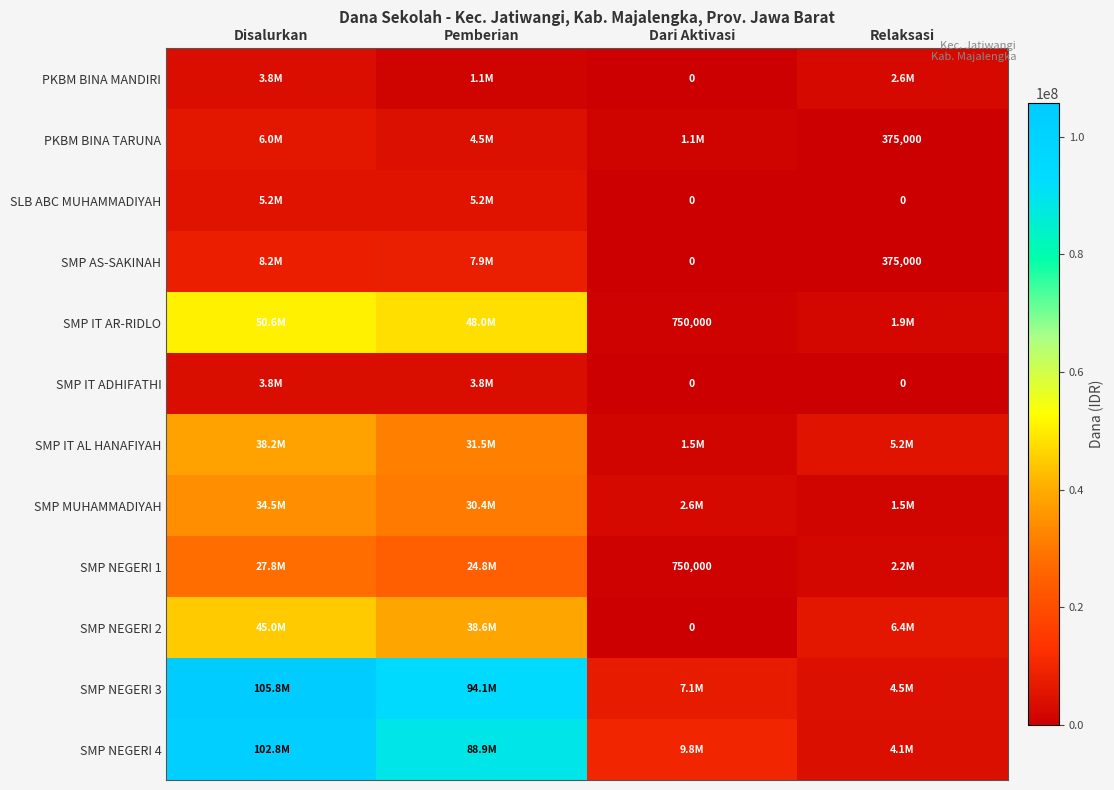

True or false: SMP IT AR-RIDLO has a value of 166442 at Dari Aktivasi.

False